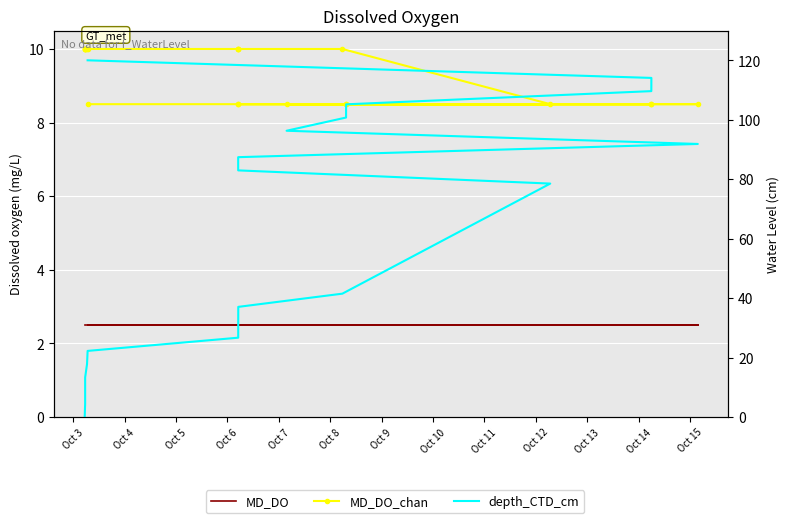

True or false: MD_DO_chan and MD_DO intersect in this chart.

False